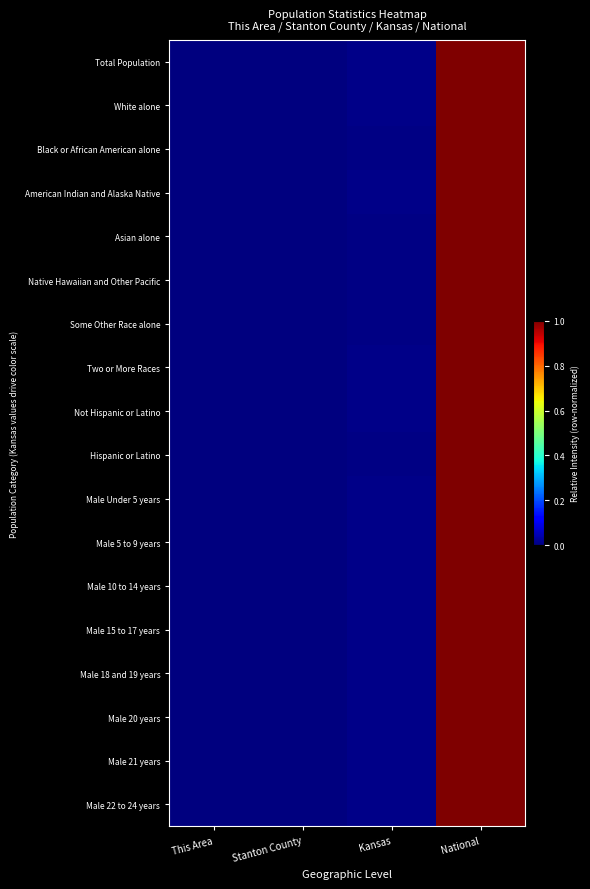

Which series has the largest range (max minus min)?

Total Population